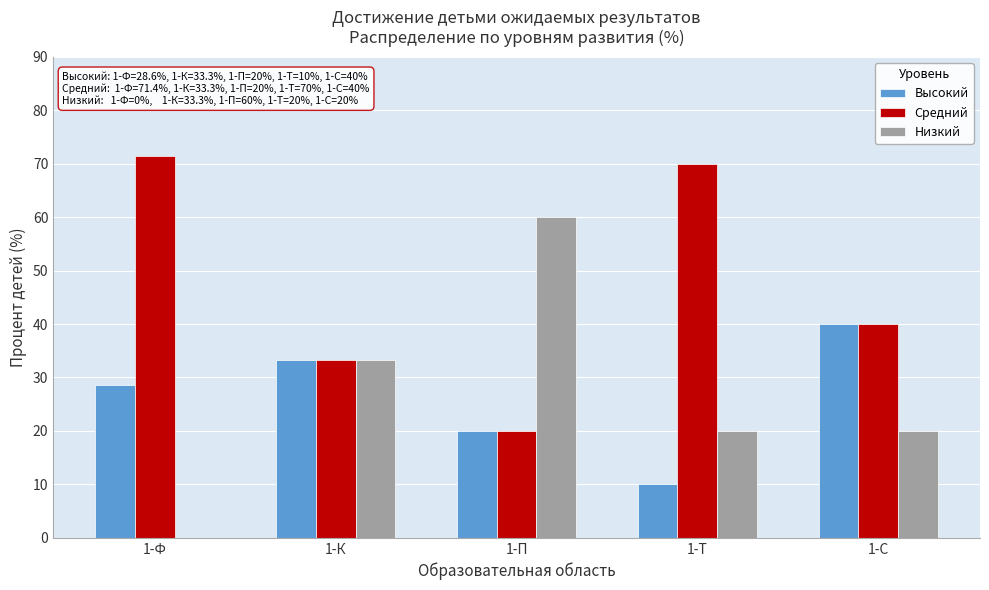

Reading left to right, extract all data points from this chart.

Высокий: 1-Ф=28.6	1-К=33.3	1-П=20.0	1-Т=10.0	1-С=40.0
Средний: 1-Ф=71.4	1-К=33.3	1-П=20.0	1-Т=70.0	1-С=40.0
Низкий: 1-Ф=0.0	1-К=33.3	1-П=60.0	1-Т=20.0	1-С=20.0